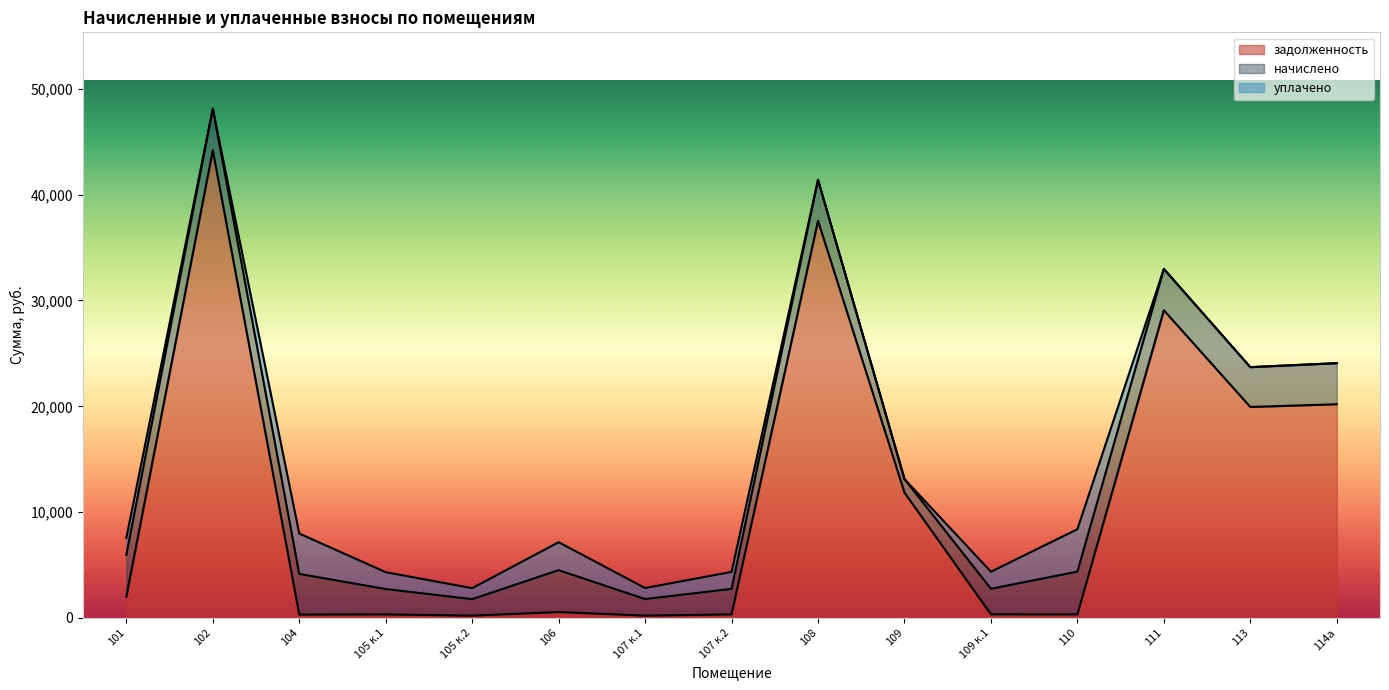

Which series has the largest total across all categories?

задолженность